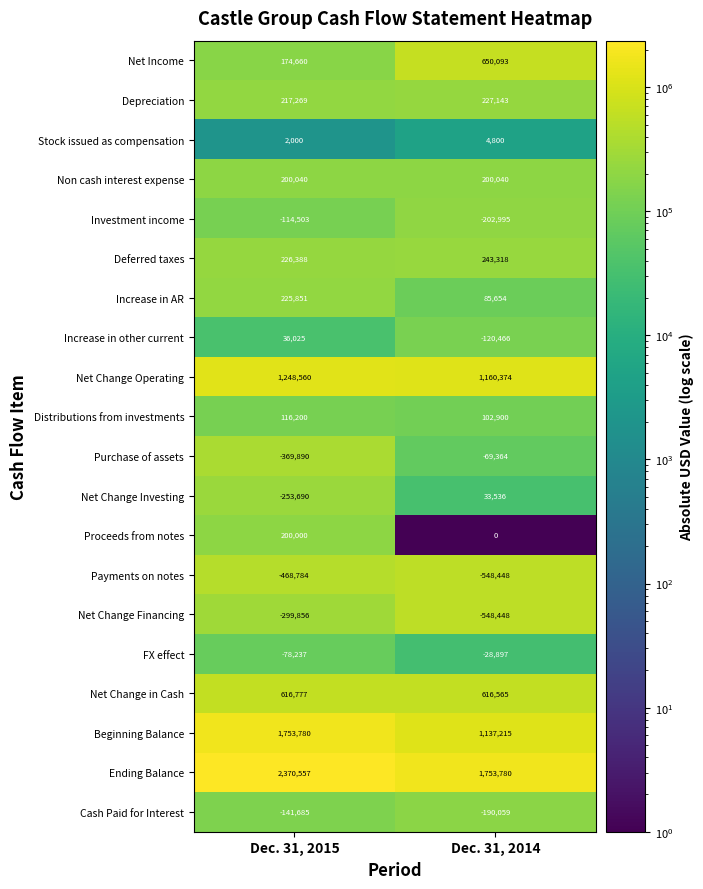

At which label does Purchase of assets reach its peak?

Dec. 31, 2014